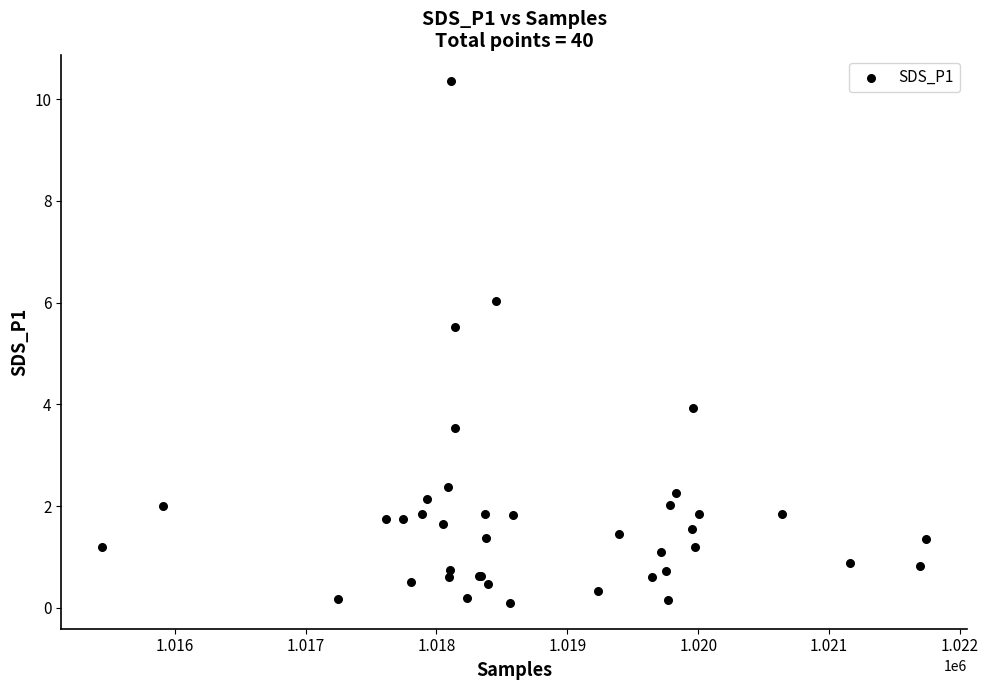

What Y value in the scatter plot is closest to 5?

5.5